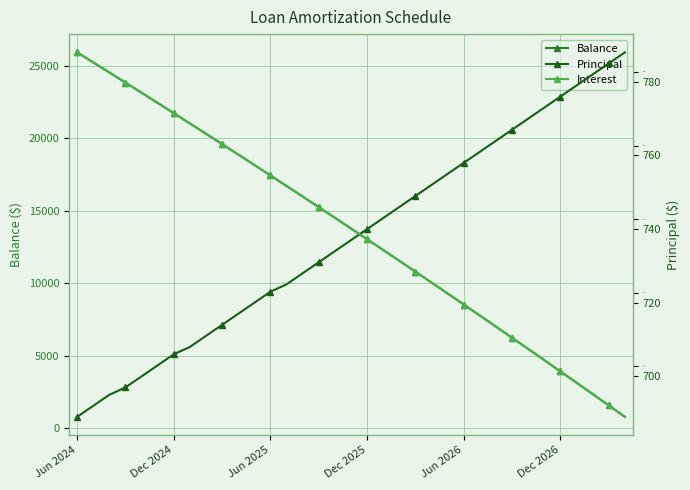

True or false: Principal and Balance intersect in this chart.

False